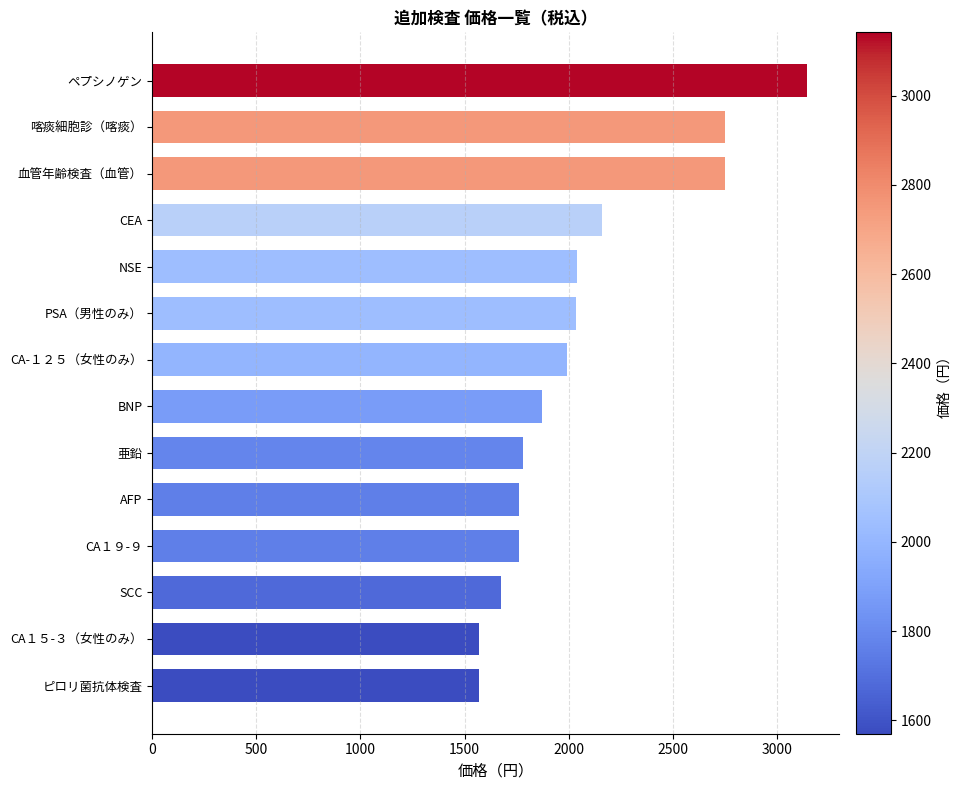

The chart shows a value of 2042 at NSE. True or false?

True